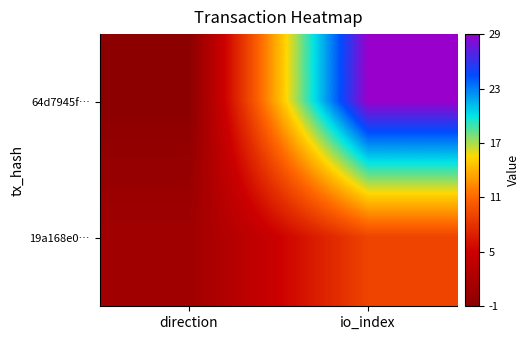

At how many categories does at least one series exceed 13?

1